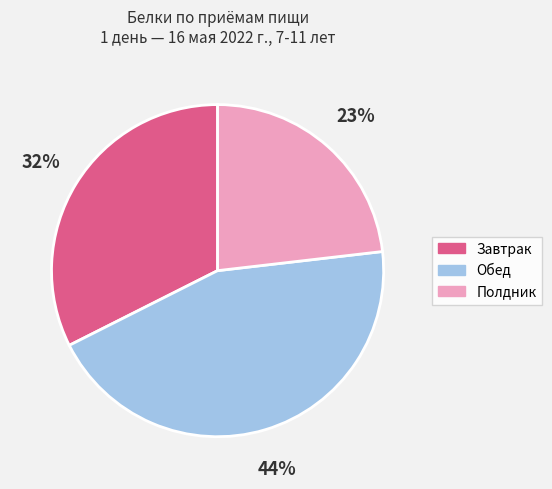

Is it true that Завтрак is 32% of the pie?

True